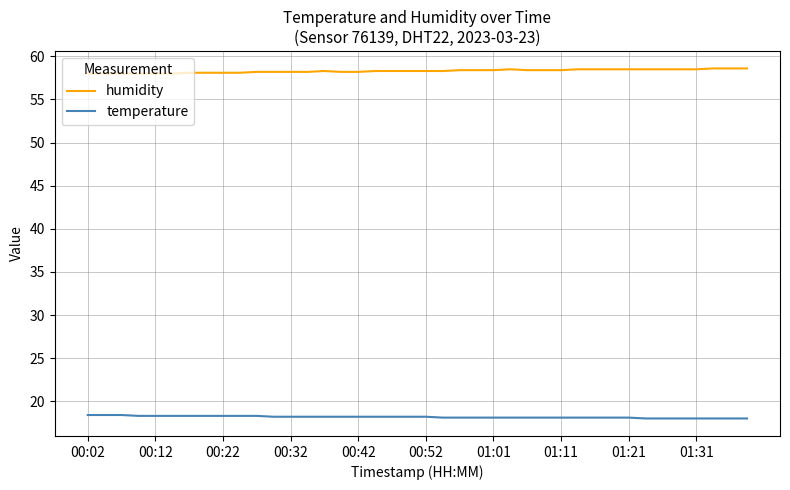

Rank the series by their average value, from lowest to highest.

temperature, humidity